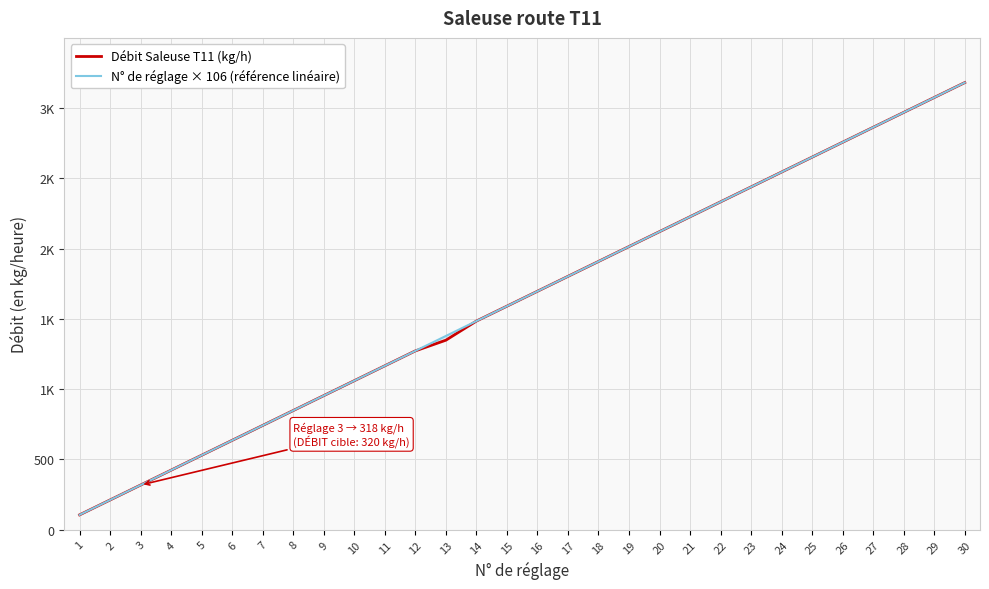

What are all the series names shown in the legend?

Débit Saleuse T11 (kg/h), N° de réglage × 106 (référence linéaire)